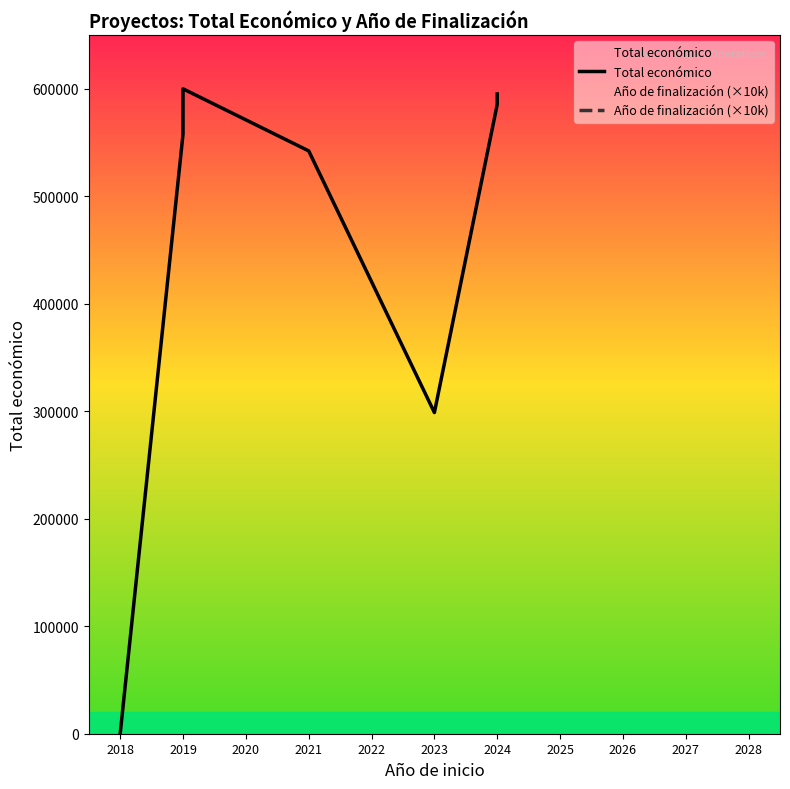

What is the value of the Año de finalización (×10k) point at the 3rd from the left?

20210000